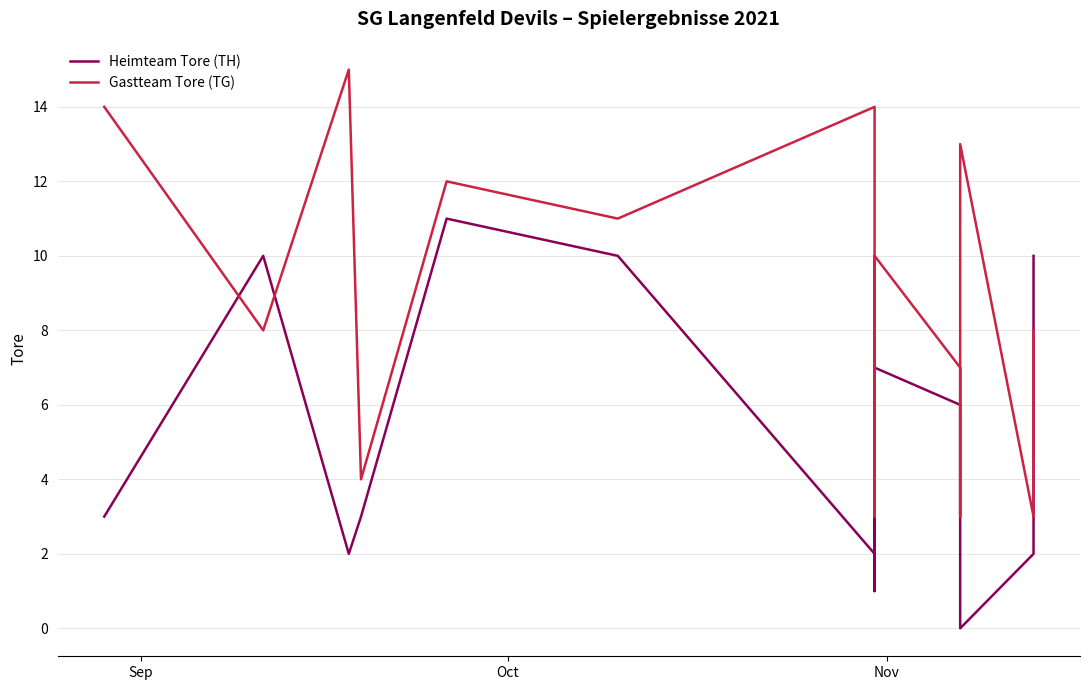

How many data points in Heimteam Tore (TH) are less than 5?

7